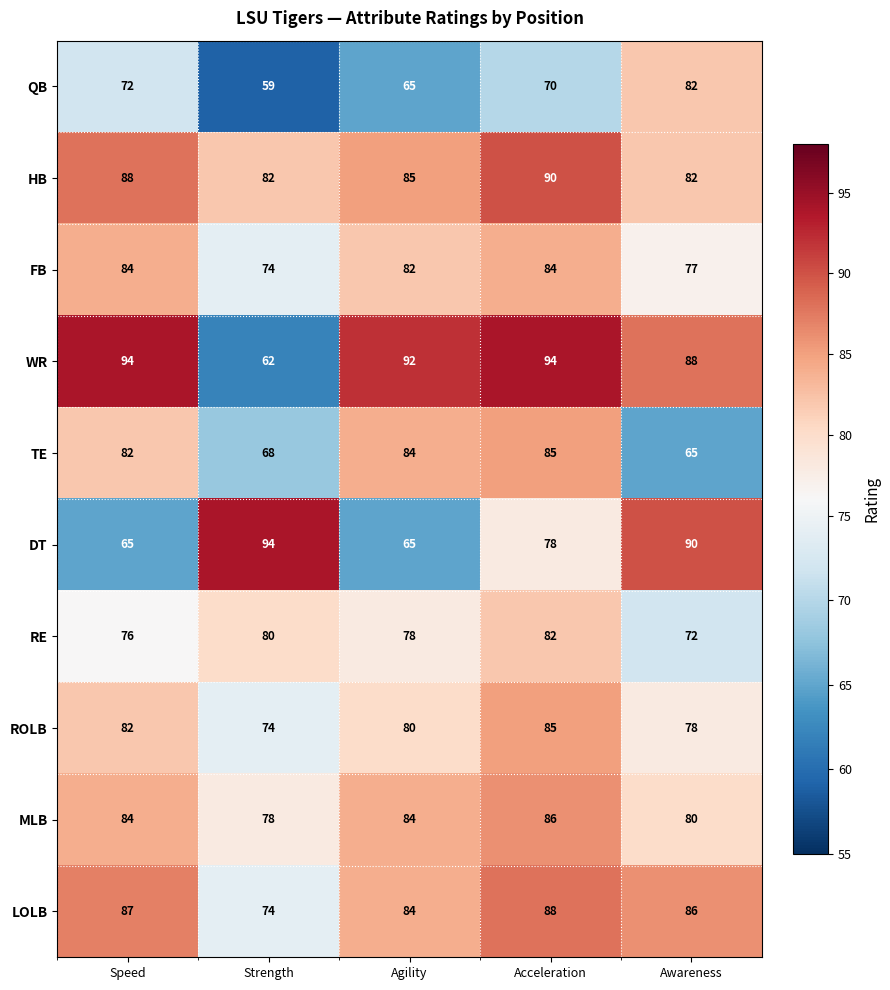

What is the maximum value shown in the chart?

94